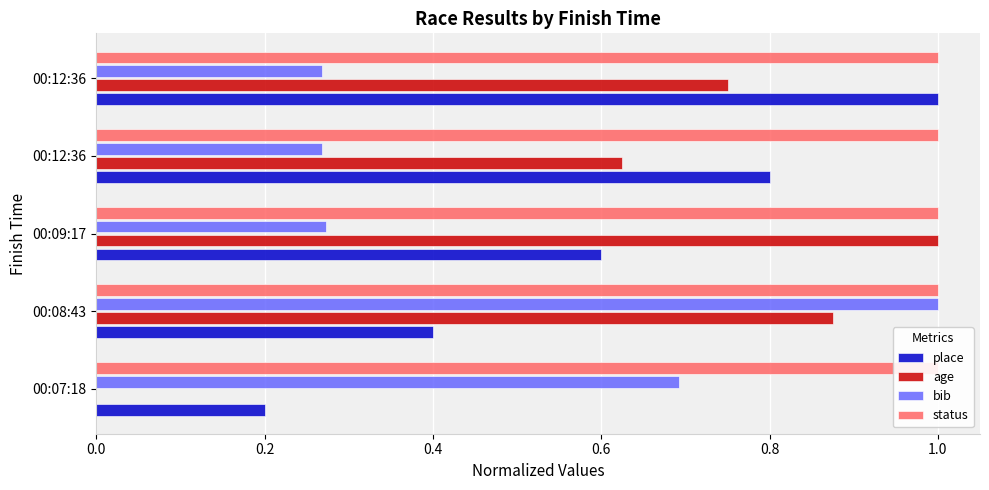

What are all the series names shown in the legend?

place, age, bib, status